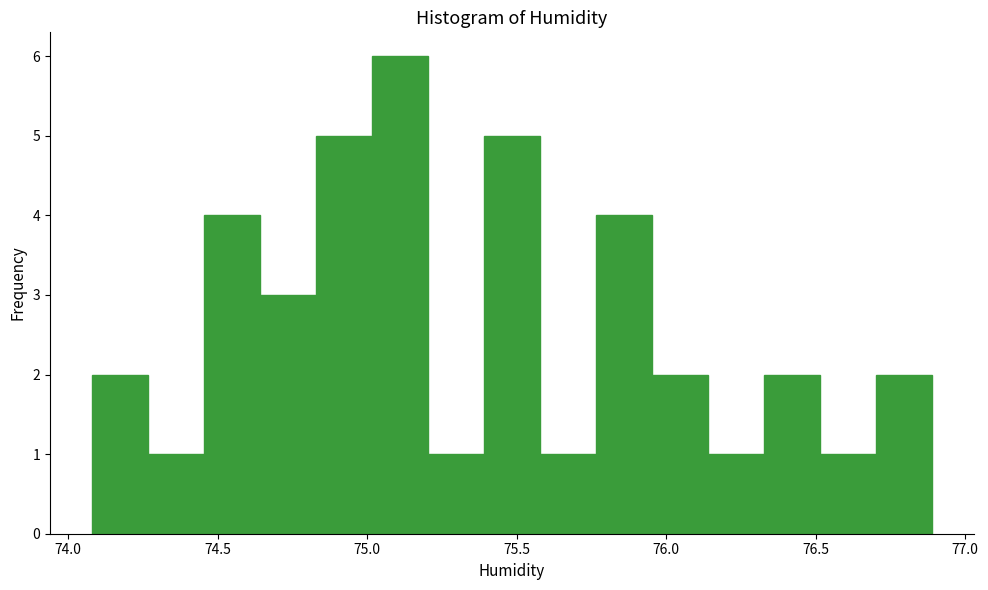

Around what value on the x-axis is the tallest bar? Give the approximate position of its centre, as read against the axis.

75.10